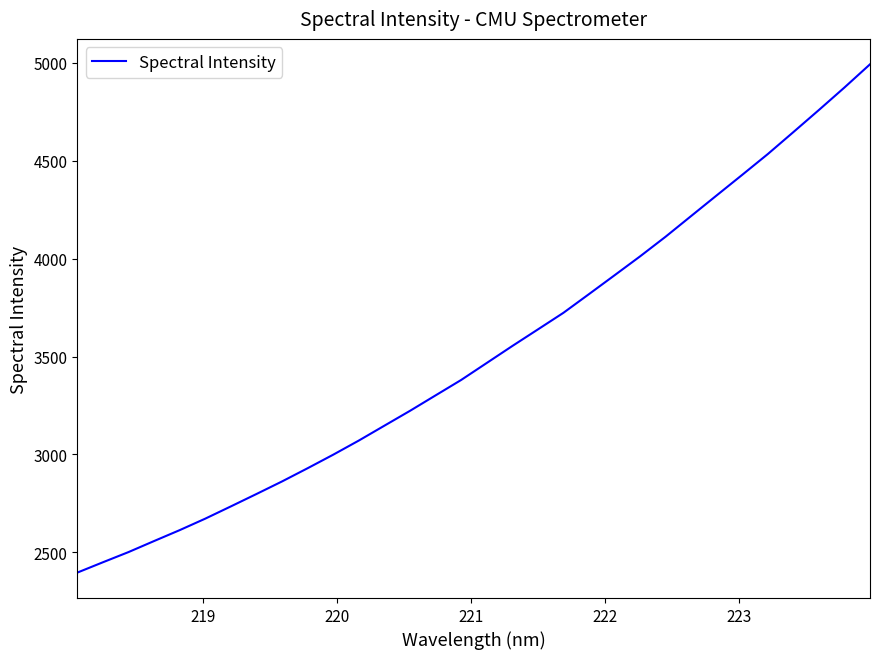

What is the difference between the maximum and minimum values?

2594.2